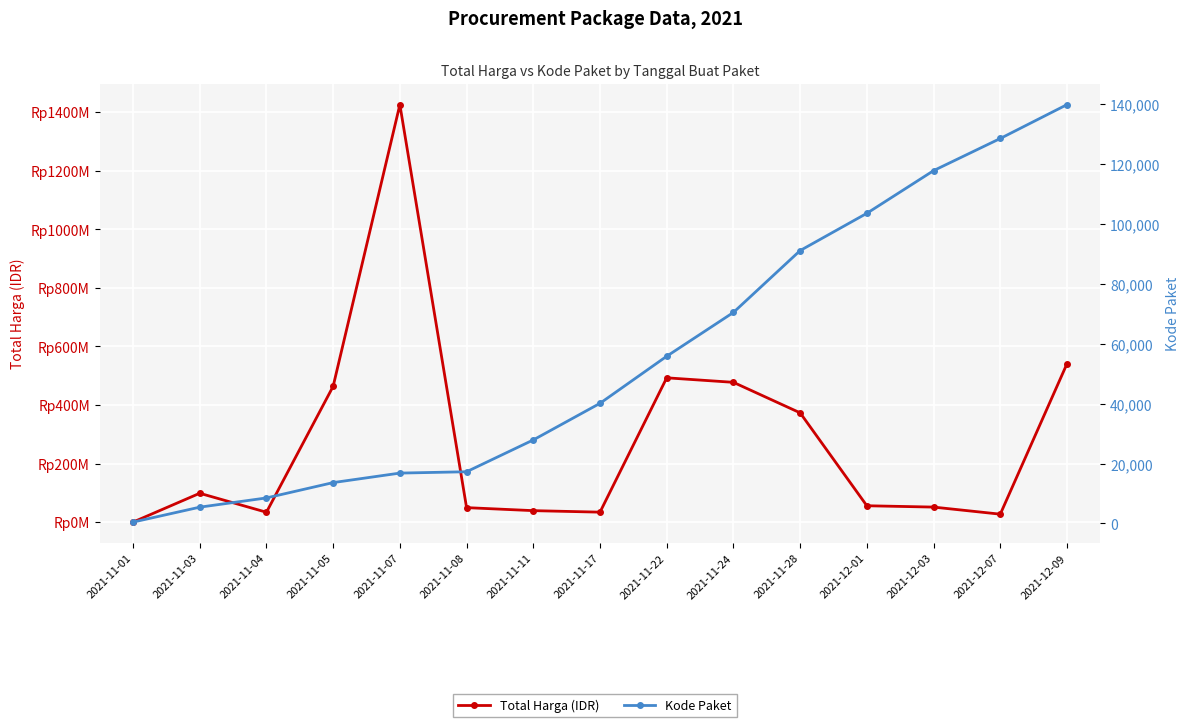

Between 2021-11-05 and 2021-12-03, which series saw the biggest shift?

Total Harga (IDR)